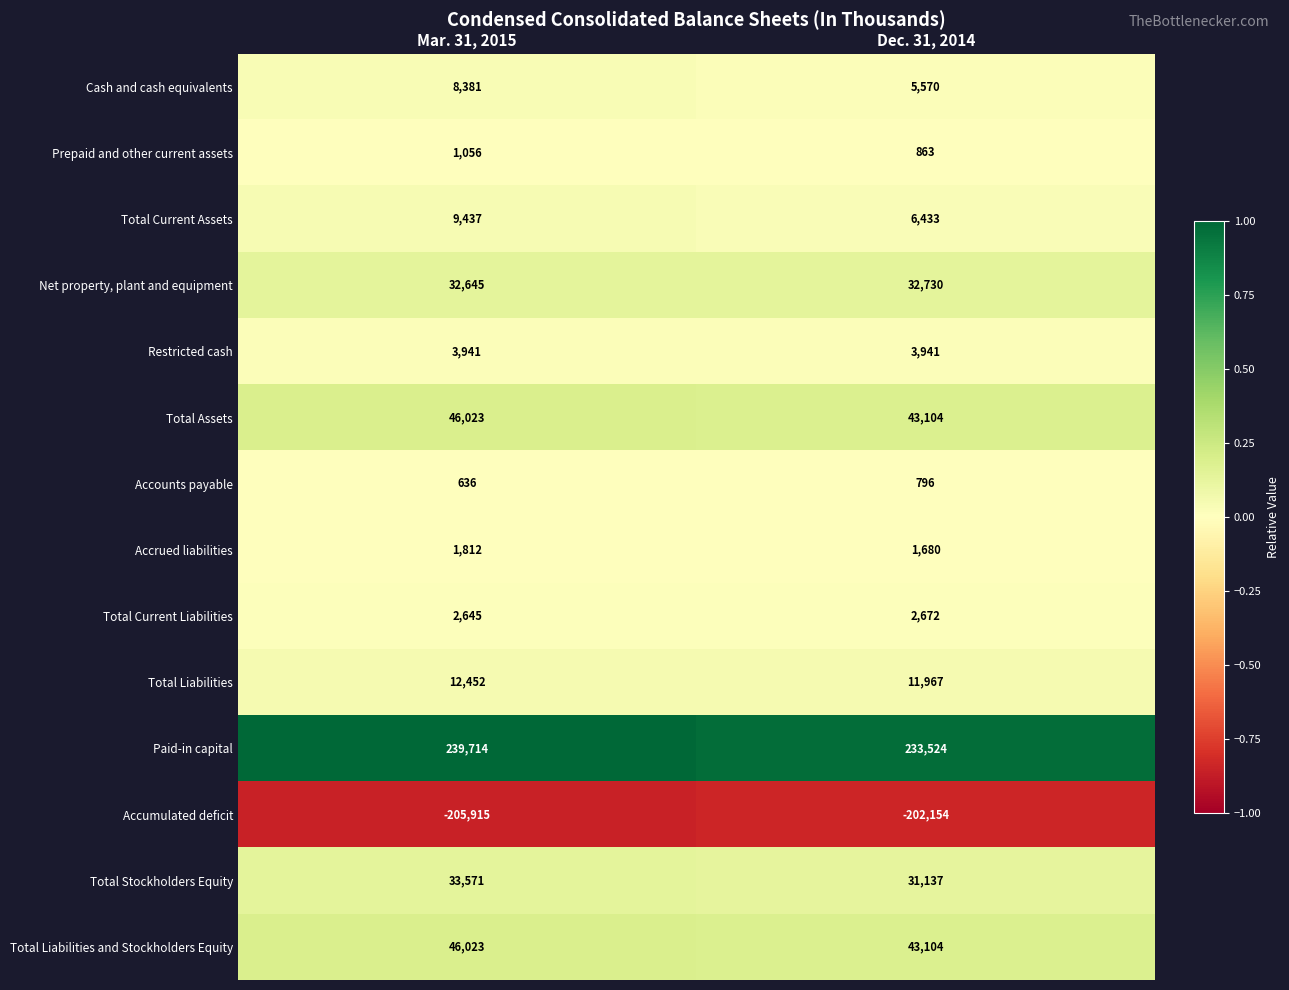

What is the greatest value displayed?

239714